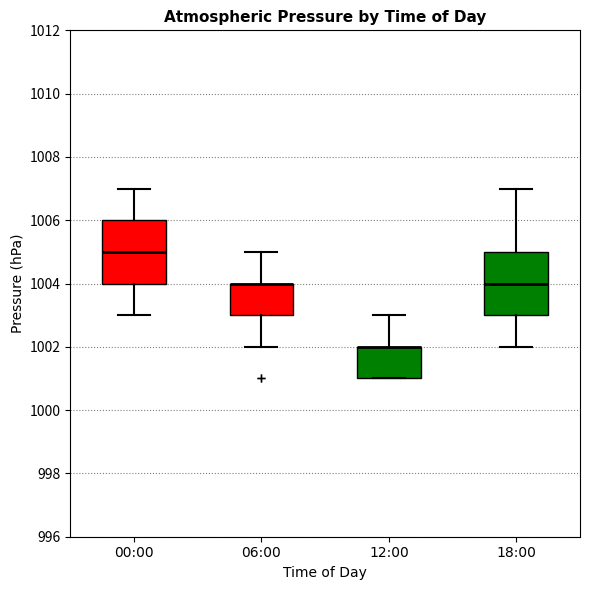

Reading left to right, read every box against the y-axis: the position of its median line, the range the box covers, and the ends of its whiskers. The values are not printed on the chart, so give them approximately, as read against the axis.

00:00: median 1005, box 1004 to 1006, whiskers 1003 to 1007
06:00: median 1004 (drawn on the box's upper edge), box 1003 to 1004, whiskers 1002 to 1005
12:00: median 1002 (drawn on the box's upper edge), box 1001 to 1002, whiskers 1001 to 1003
18:00: median 1004, box 1003 to 1005, whiskers 1002 to 1007